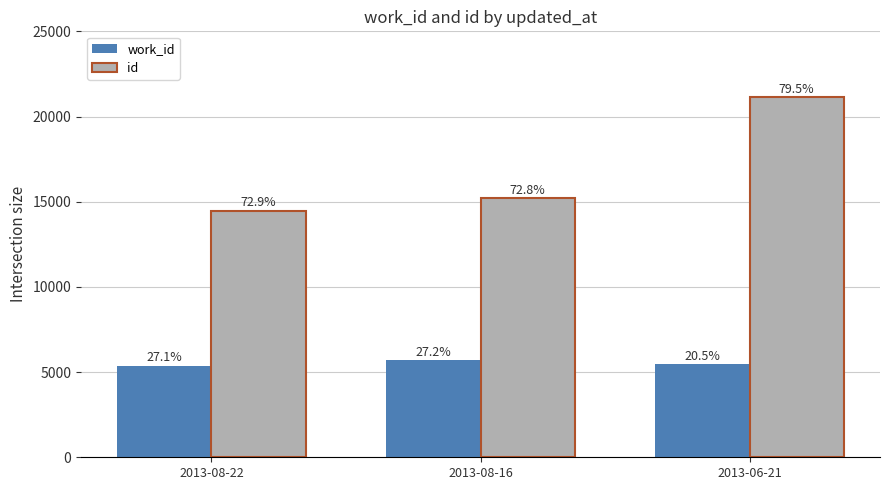

What is the average value of the work_id series?

5506